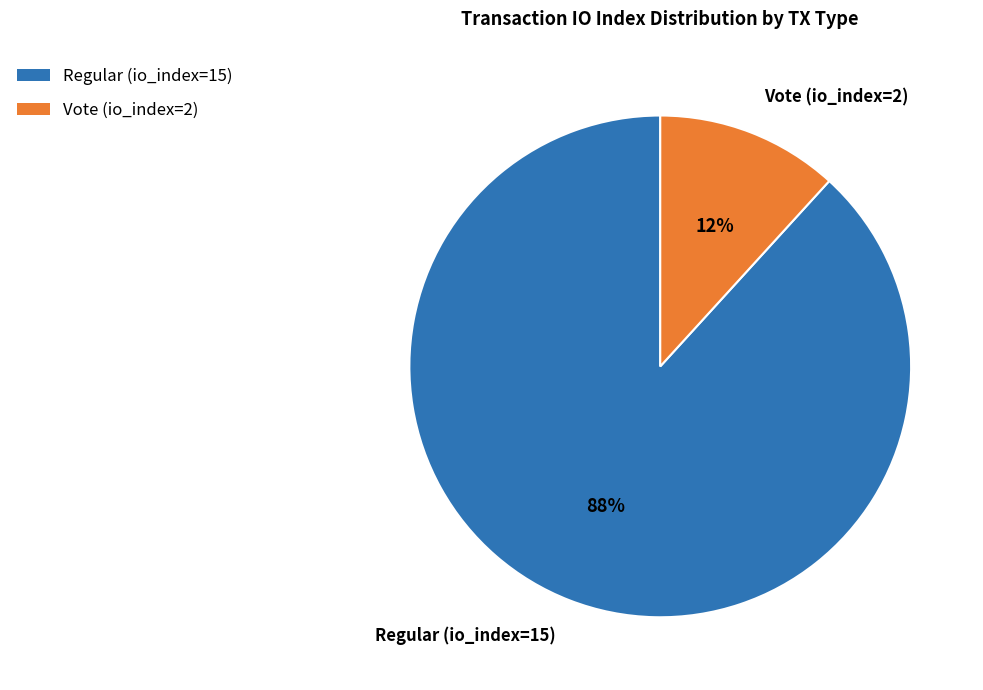

To the nearest percent, what portion does Vote (io_index=2) represent?

12%